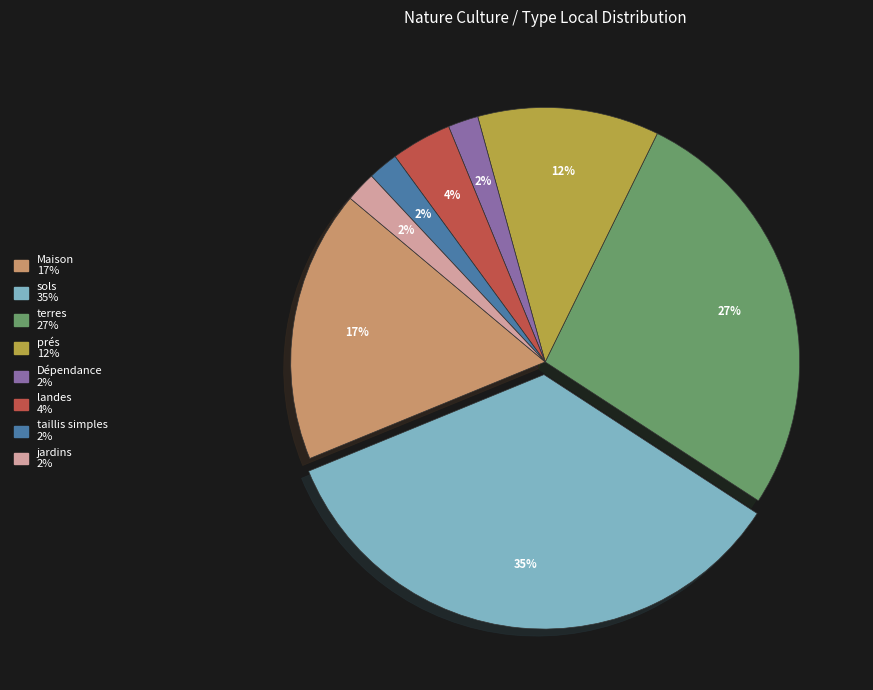

Combined, do taillis simples and landes account for over 50%?

No